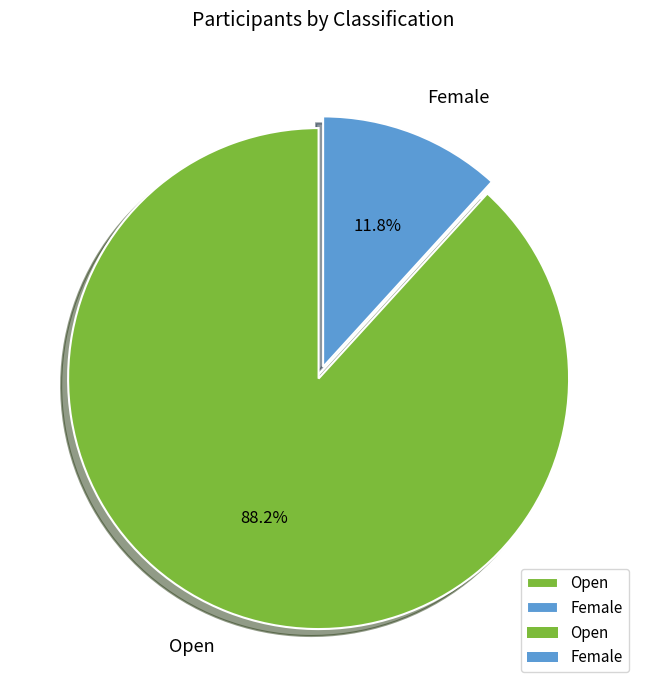

To the nearest percent, what portion does Female represent?

12%